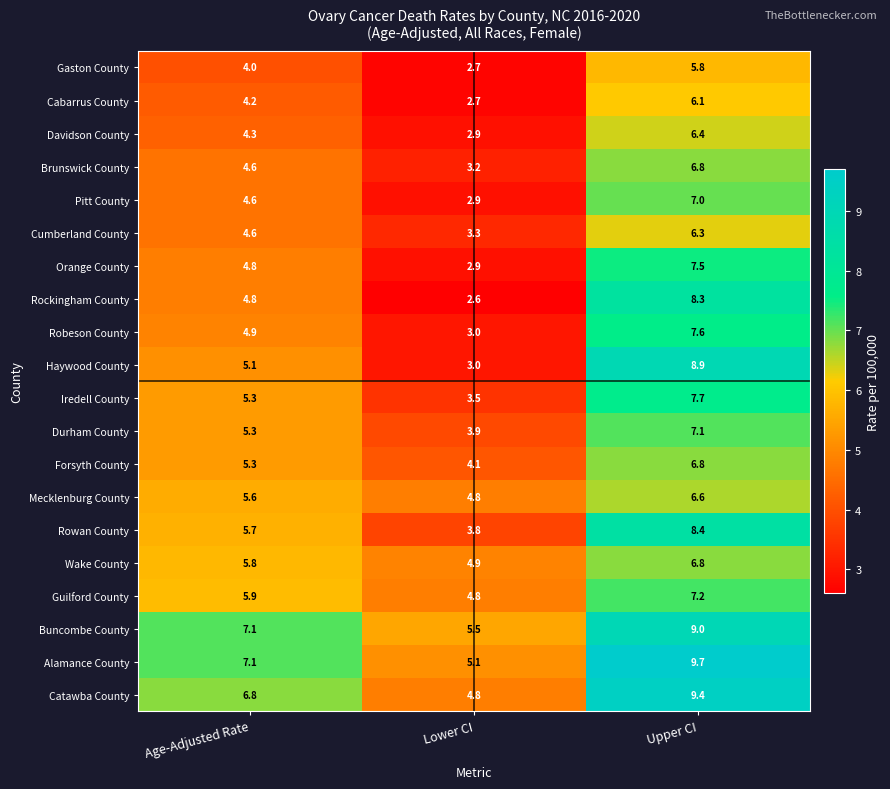

How many data points does each series have?

3